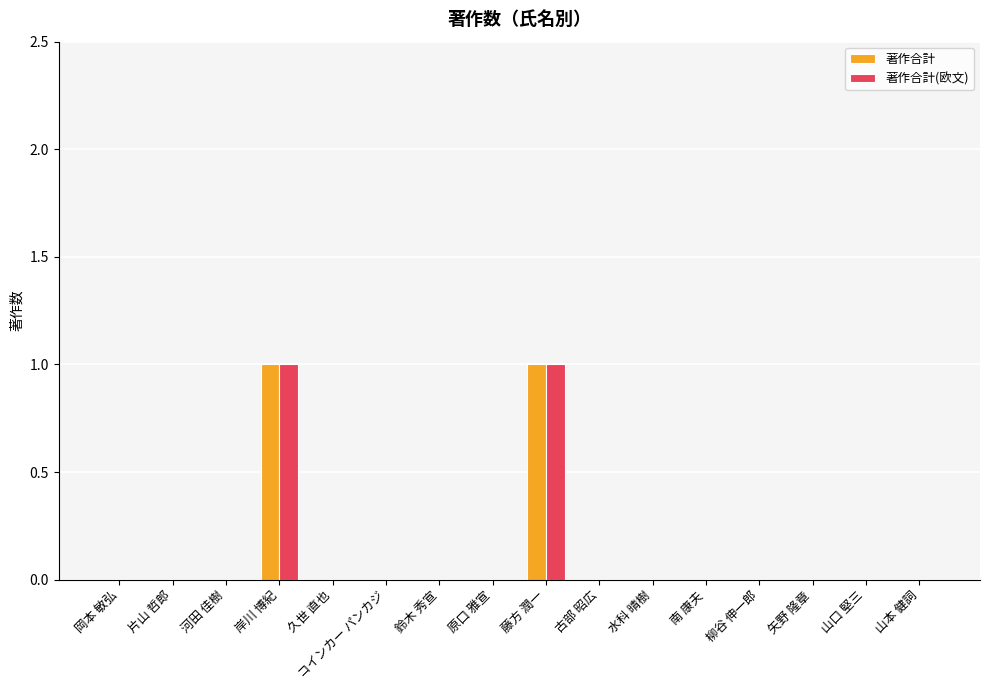

Reading right to left, extract all data points from this chart.

著作合計: 山本 健詞=0	山口 堅三=0	矢野 隆章=0	柳谷 伸一郎=0	南 康夫=0	水科 晴樹=0	古部 昭広=0	藤方 潤一=1	原口 雅宣=0	鈴木 秀宣=0	コインカー パンカジ=0	久世 直也=0	岸川 博紀=1	河田 佳樹=0	片山 哲郎=0	岡本 敏弘=0
著作合計(欧文): 山本 健詞=0	山口 堅三=0	矢野 隆章=0	柳谷 伸一郎=0	南 康夫=0	水科 晴樹=0	古部 昭広=0	藤方 潤一=1	原口 雅宣=0	鈴木 秀宣=0	コインカー パンカジ=0	久世 直也=0	岸川 博紀=1	河田 佳樹=0	片山 哲郎=0	岡本 敏弘=0